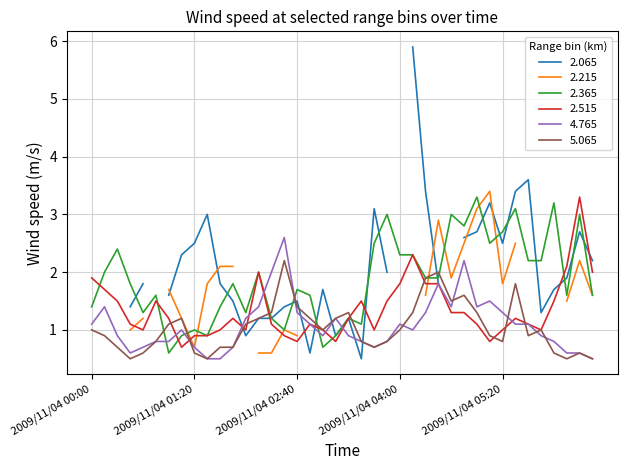

How many data points in 5.065 are less than 1?

19